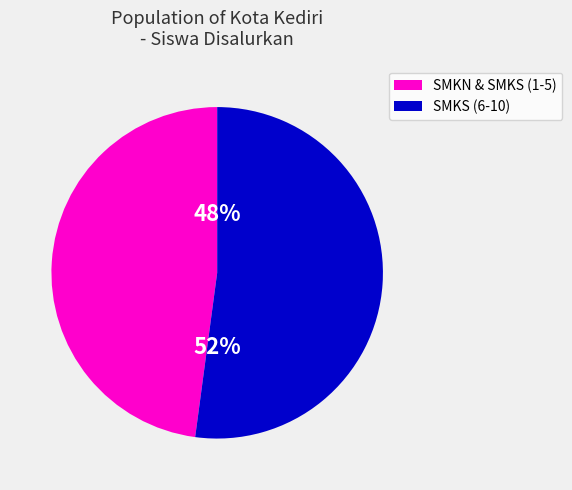

To the nearest percent, what is the average slice percentage?

50%